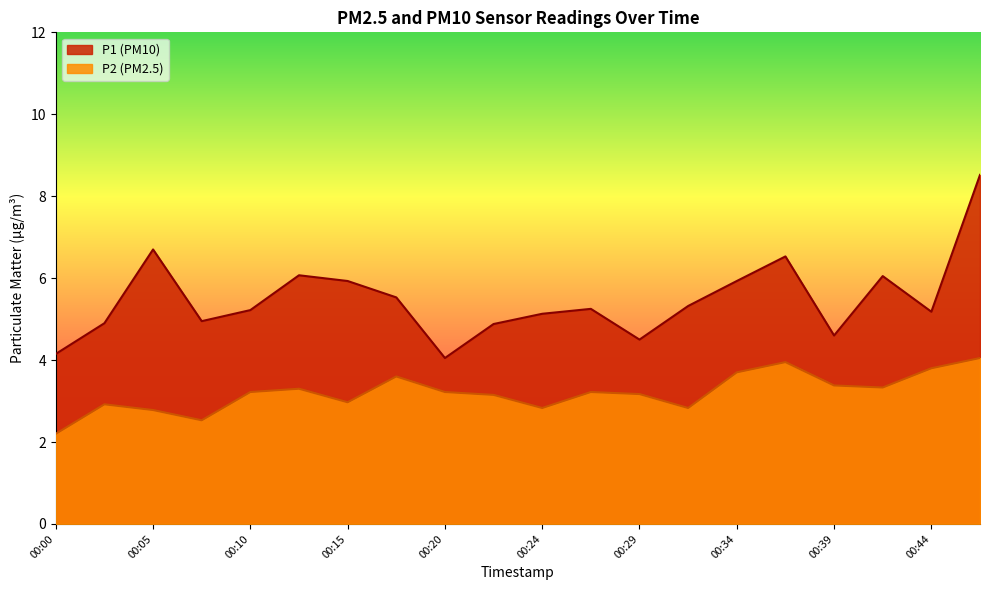

Where does the P1 series first go above 5?

00:05